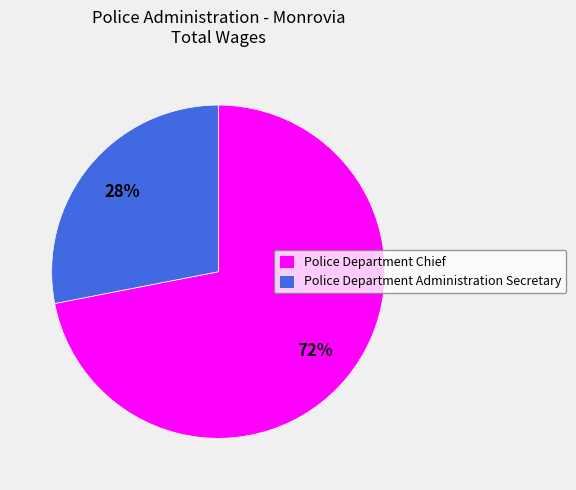

Between Police Department Administration Secretary and Police Department Chief, which is larger?

Police Department Chief